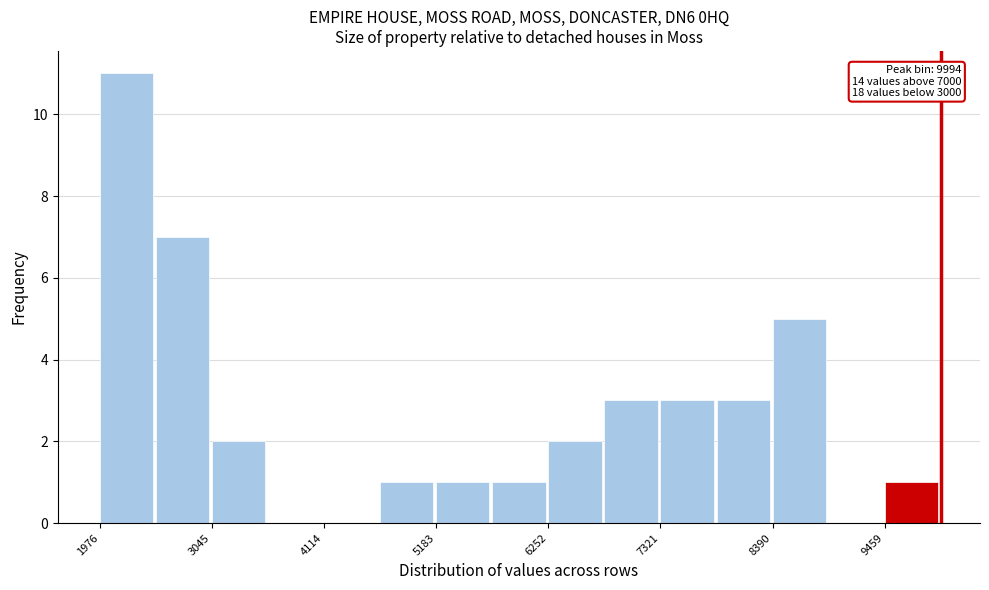

Around what value on the x-axis is the tallest bar? Give the approximate position of its centre, as read against the axis.

2200